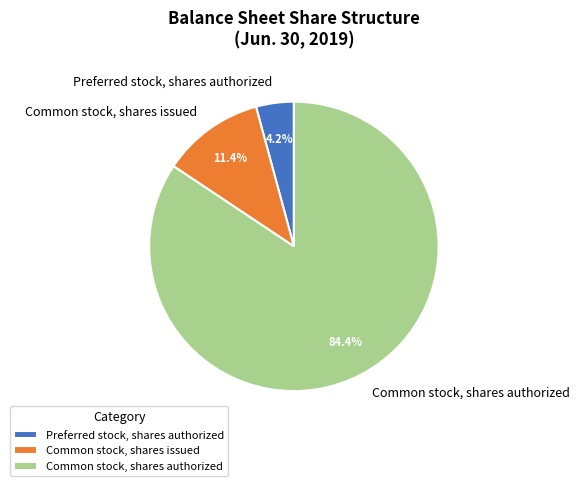

How many segments does this pie chart have?

3